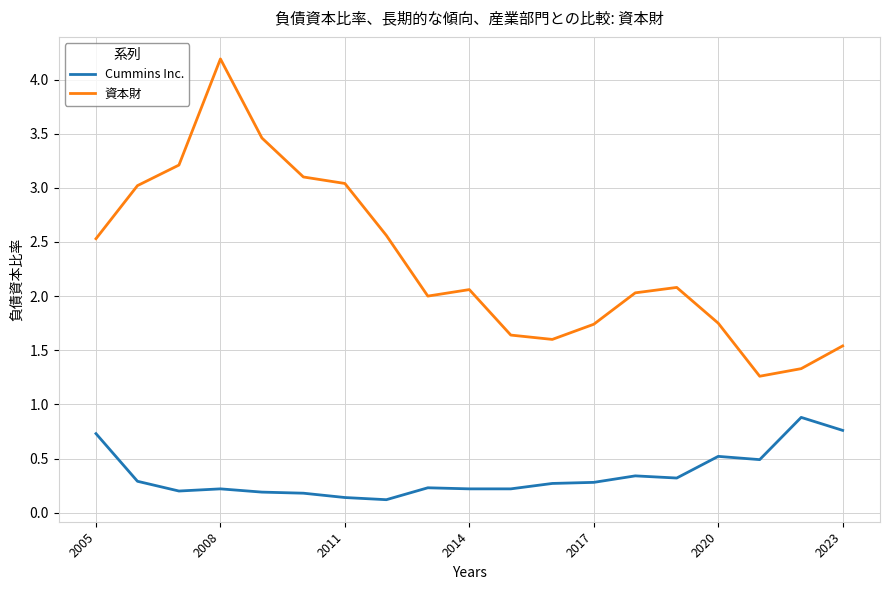

List the series in order of their overall mean, highest first.

資本財, Cummins Inc.